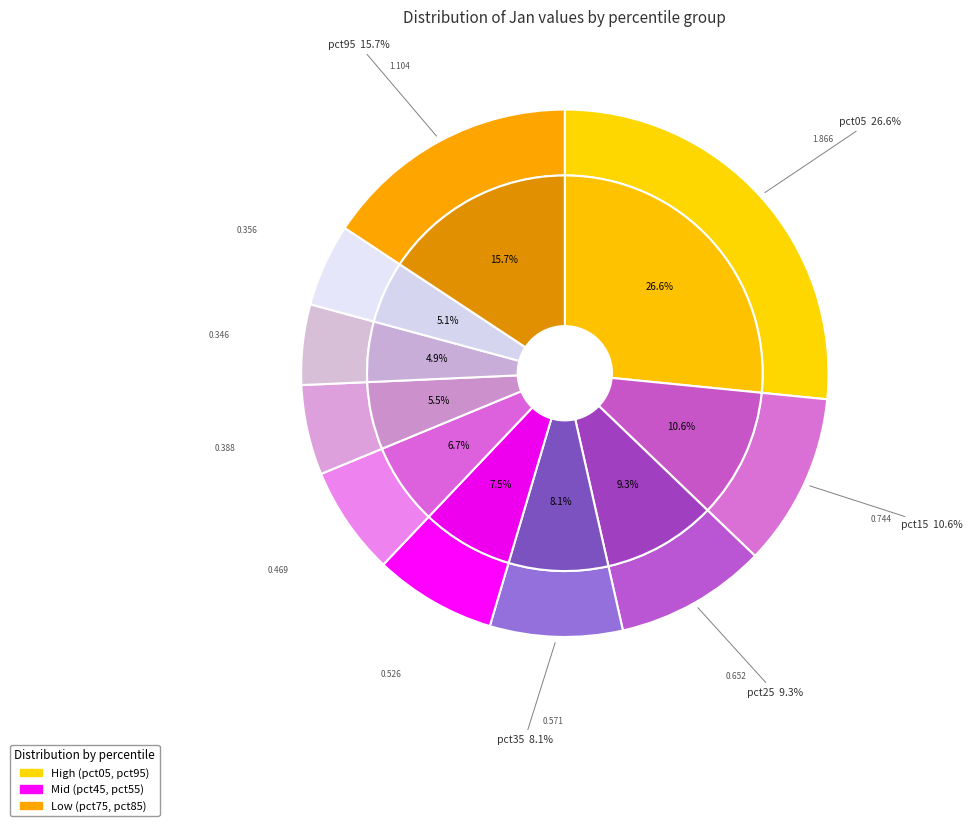

Does pct55 account for over 50% of the chart?

No